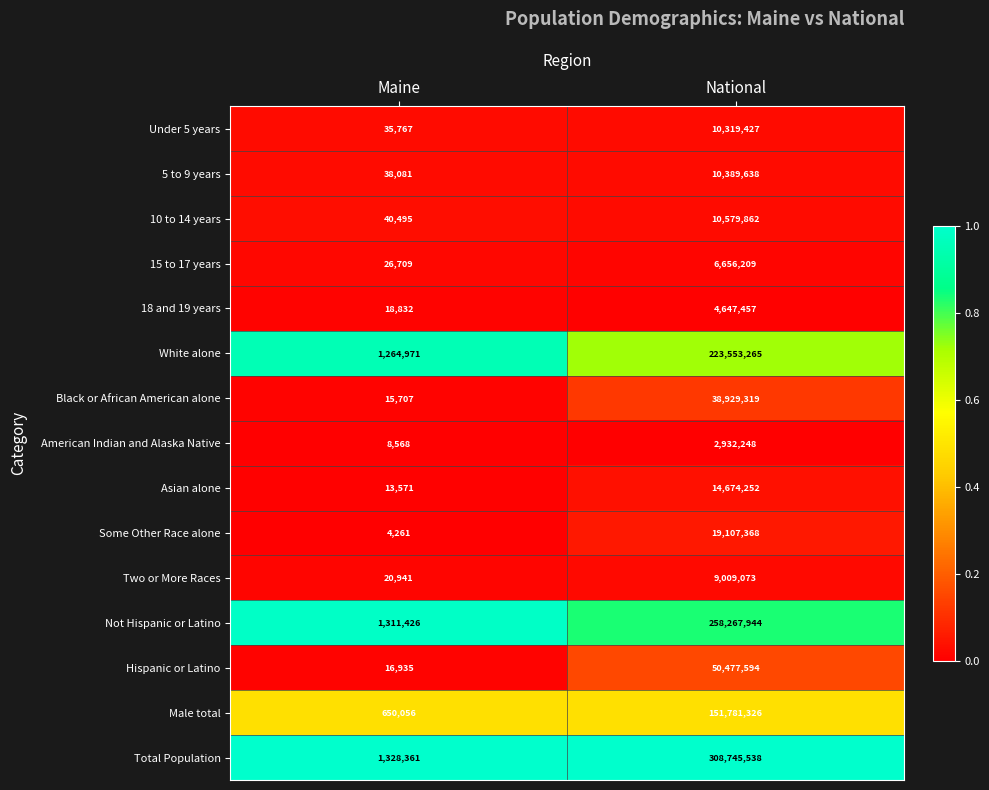

Which series has the widest spread of values?

Total Population